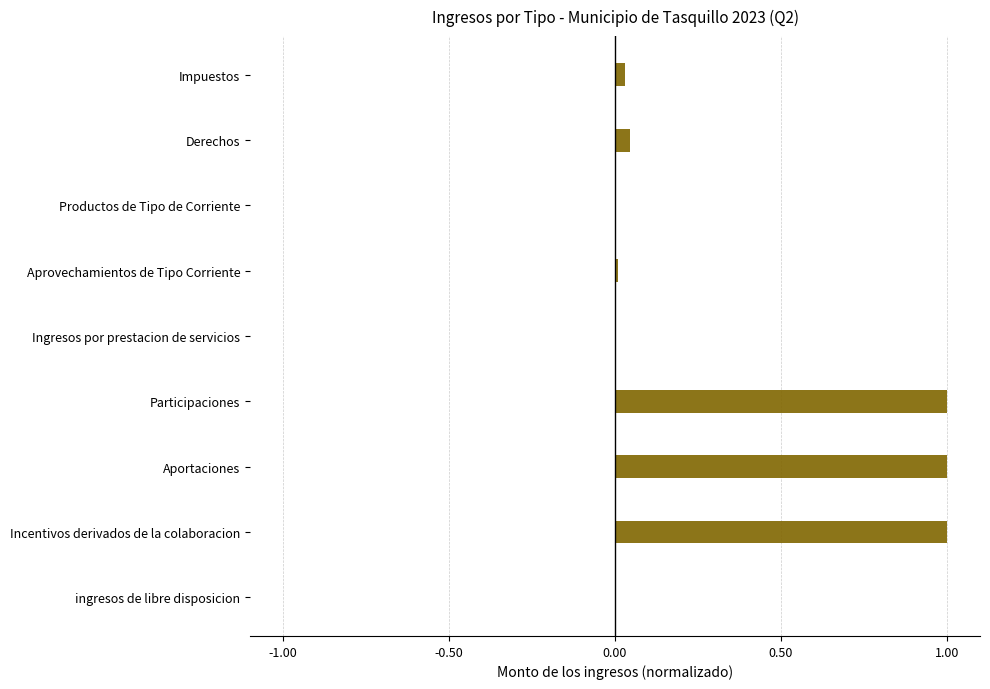

What is the approximate value at Aportaciones?

1.0